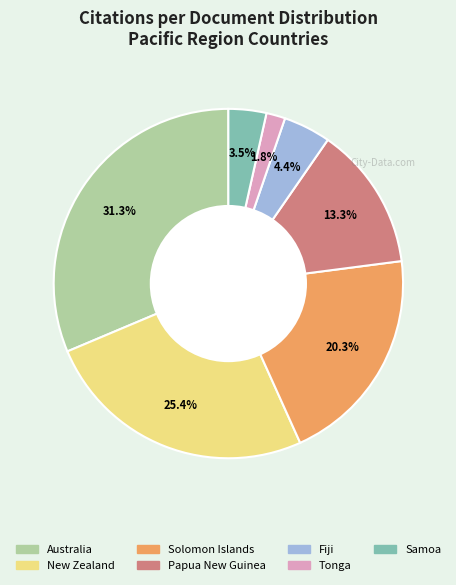

Is there a majority slice in this chart?

No